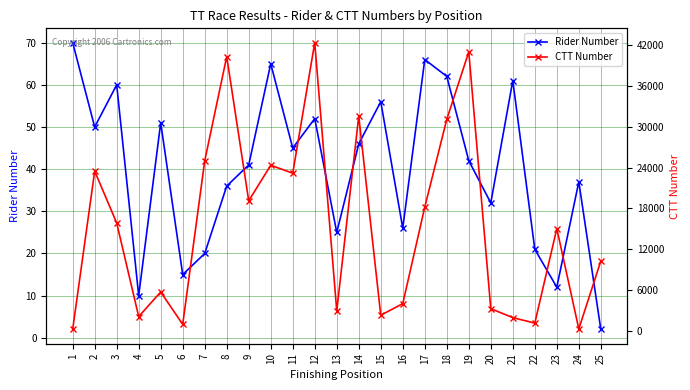

True or false: CTT Number and Rider Number intersect in this chart.

False